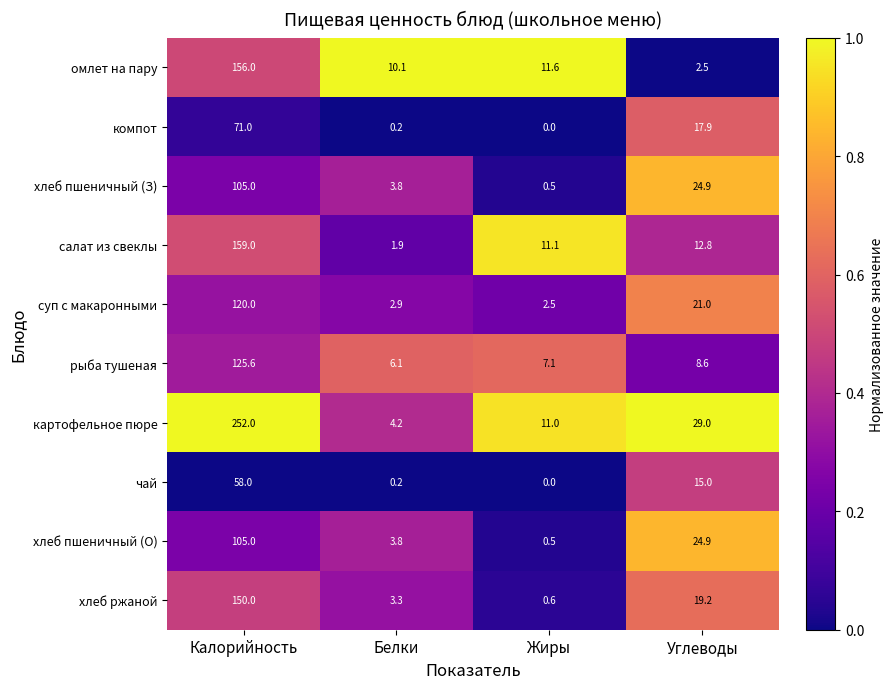

Rank the categories by картофельное пюре value from lowest to highest.

Белки, Жиры, Углеводы, Калорийность